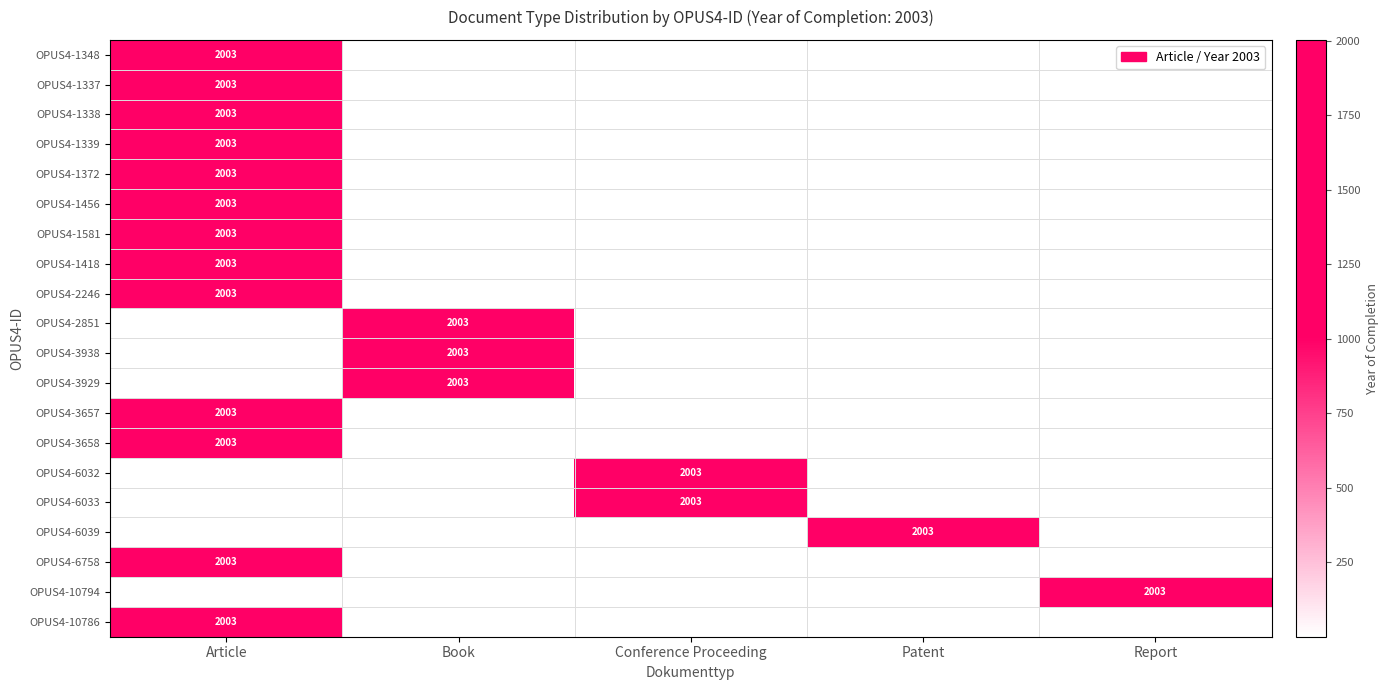

At which category is the sum across all series the highest?

Article